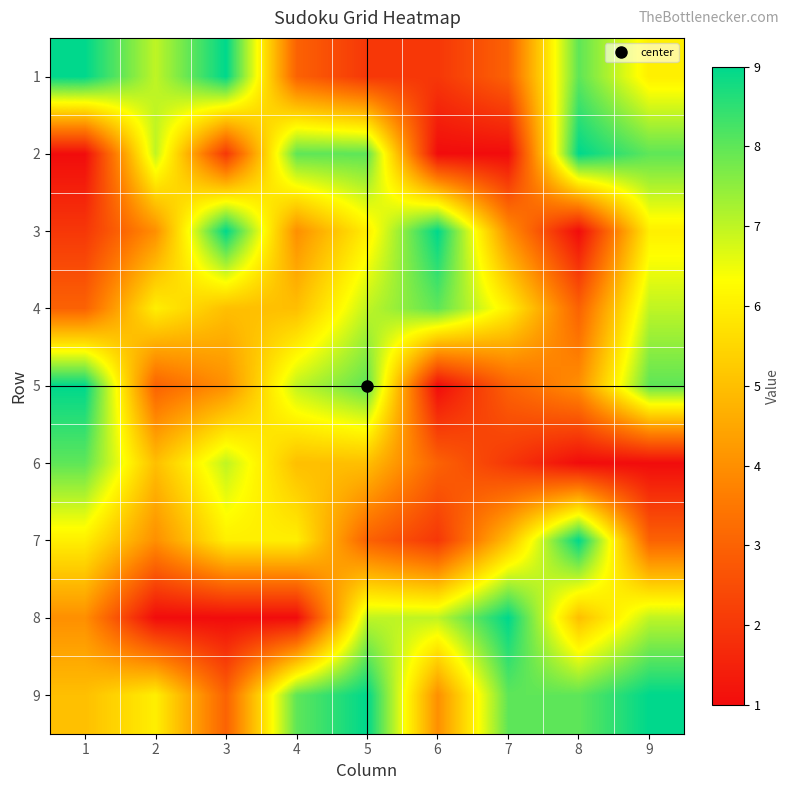

What is the smallest value displayed?

1